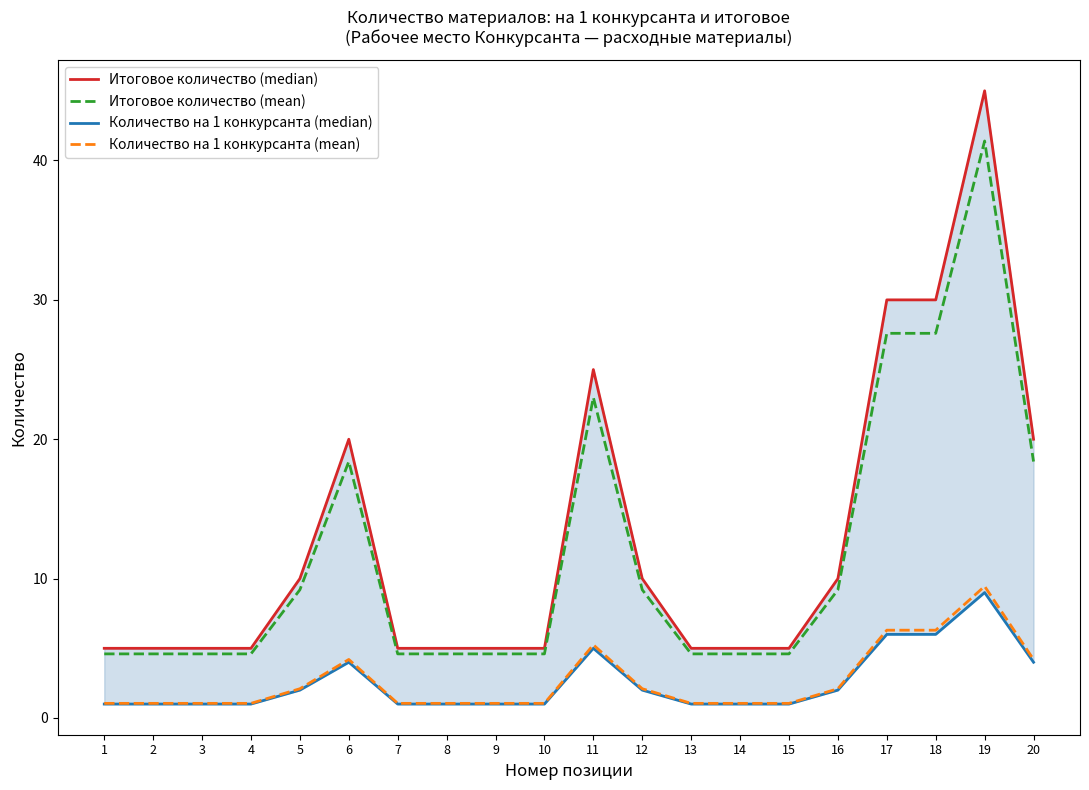

True or false: Количество на 1 конкурсанта (mean) has a value of 5.6 at 20.

False